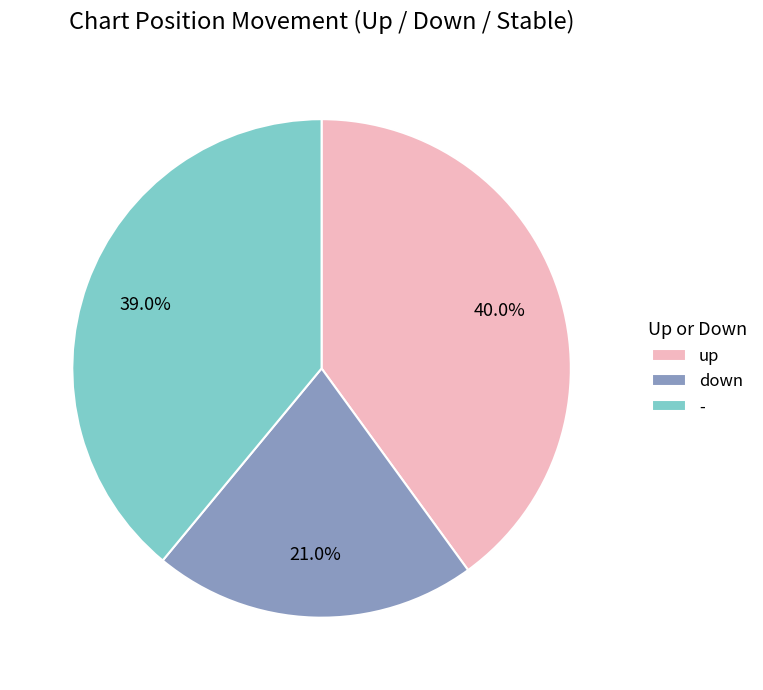

Which category has the biggest portion of the pie?

up